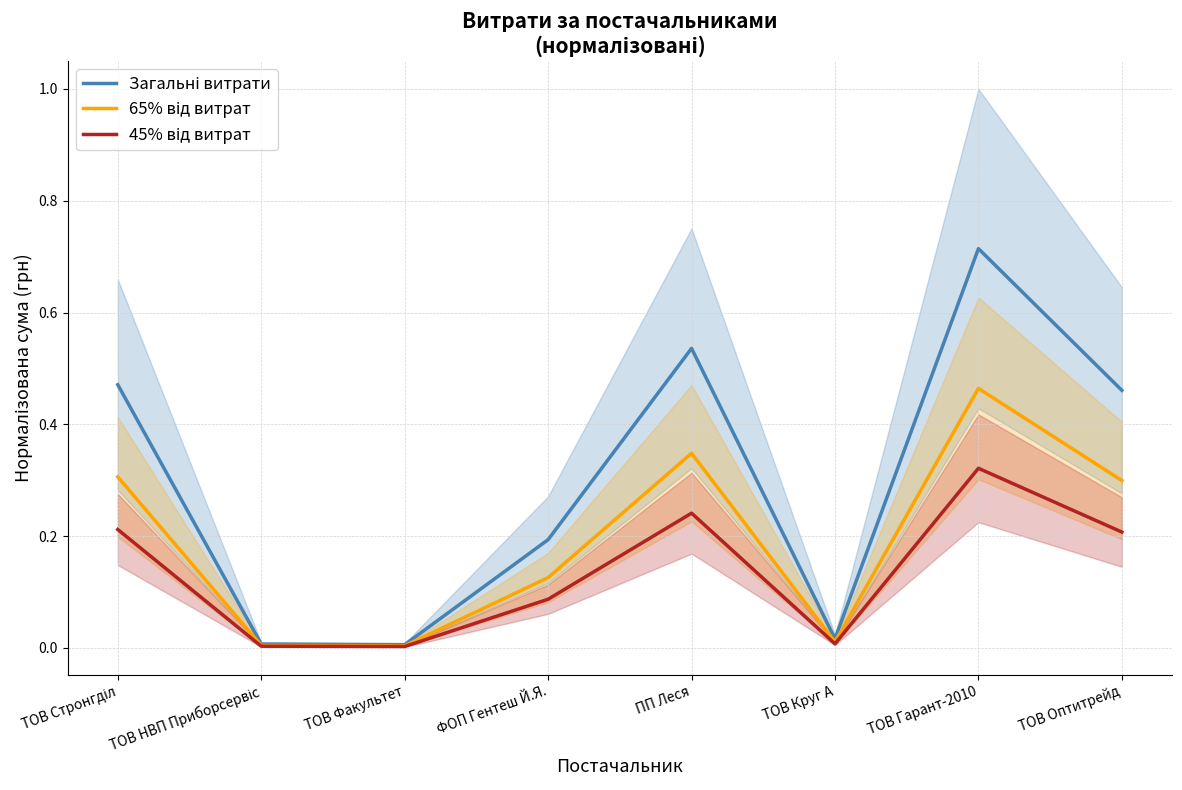

Reading right to left, what are all the values shown in this chart?

Загальні витрати: 0.5	0.7	0.0	0.5	0.2	0.0	0.0	0.5
65% від витрат: 0.3	0.5	0.0	0.3	0.1	0.0	0.0	0.3
45% від витрат: 0.2	0.3	0.0	0.2	0.1	0.0	0.0	0.2